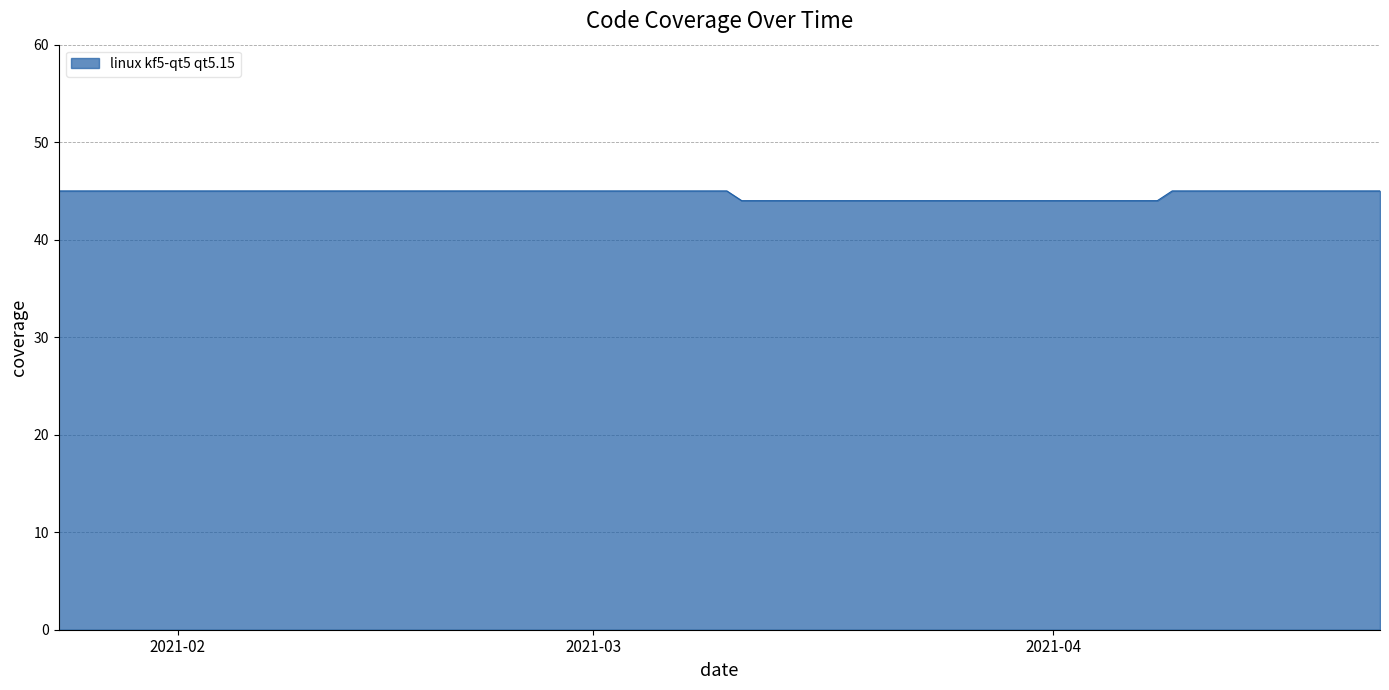

What is the greatest value displayed?

45